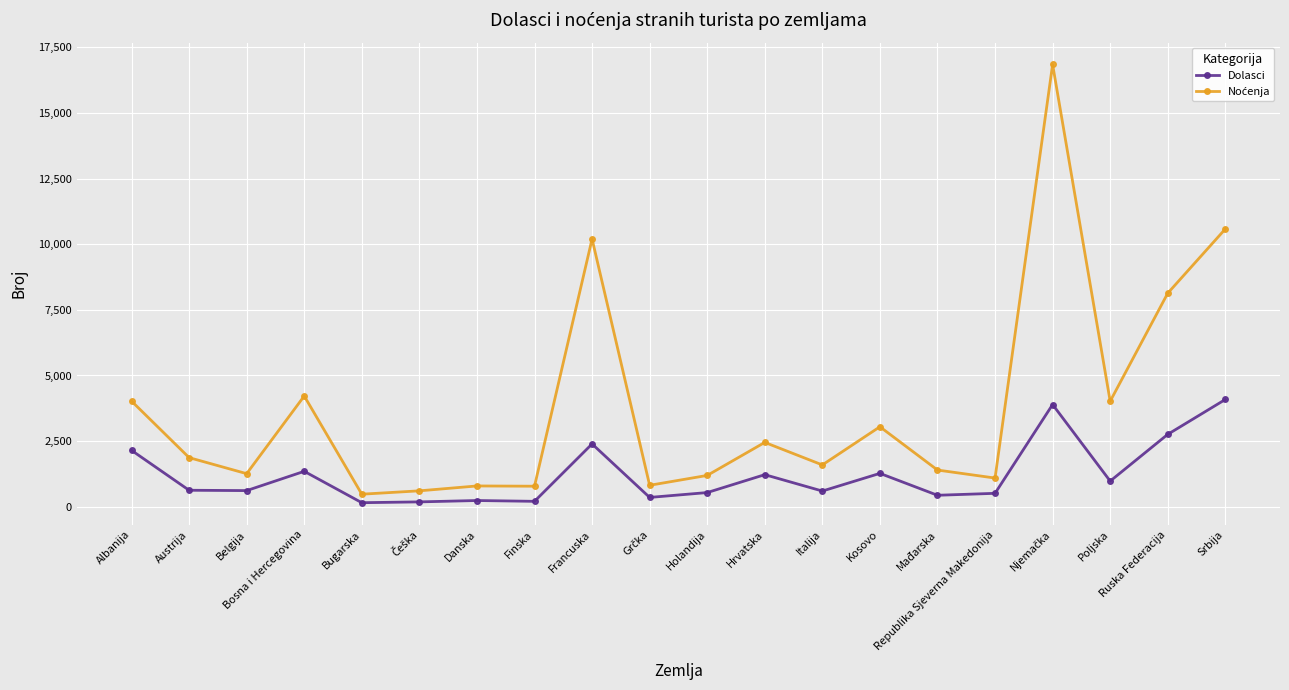

What position from the left is Finska?

8